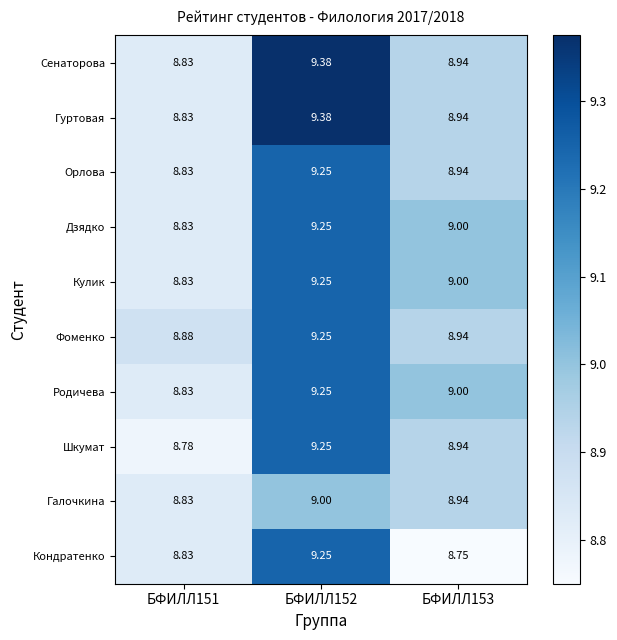

Is the value of Кулик at БФИЛЛ152 greater than the value of Галочкина at БФИЛЛ153?

Yes